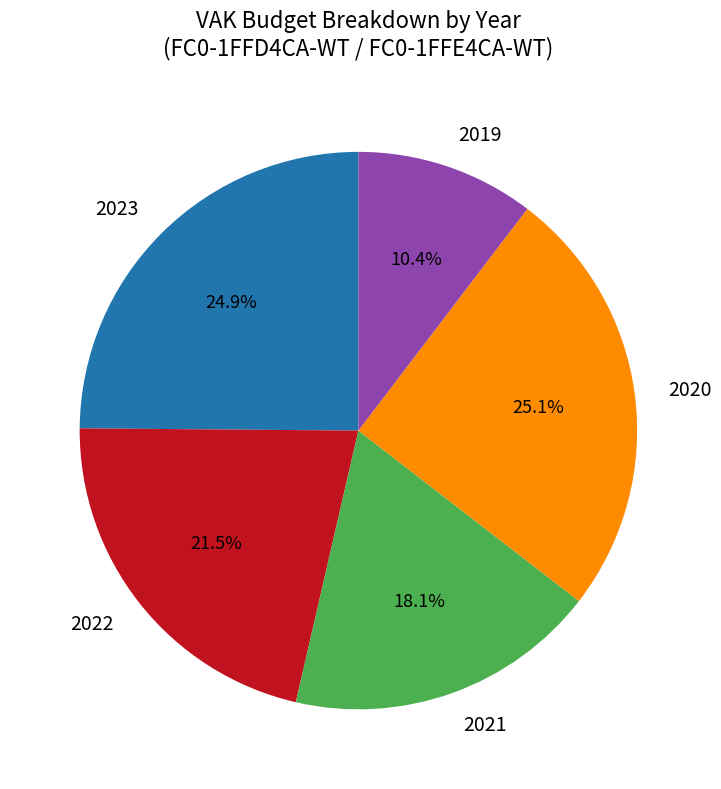

Count the number of slices in the pie.

5